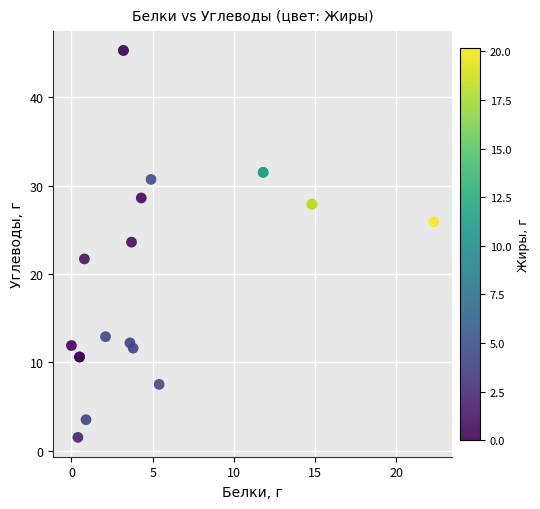

What Y value in the scatter plot is closest to 23?

23.6